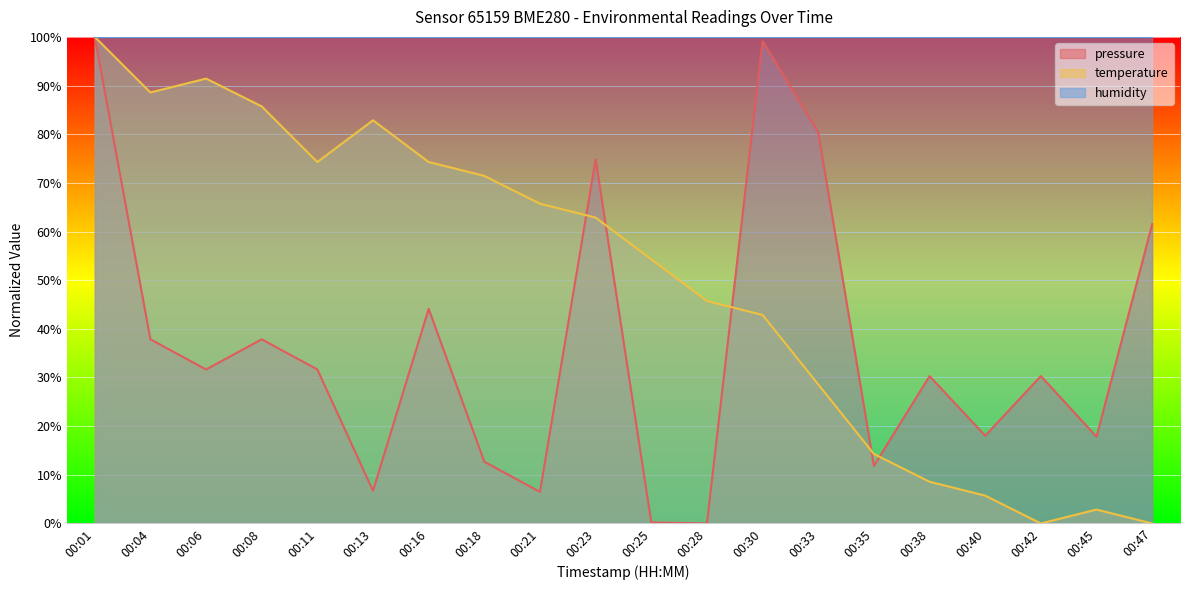

What is the value of the pressure point at the 5th from the left?

31.6